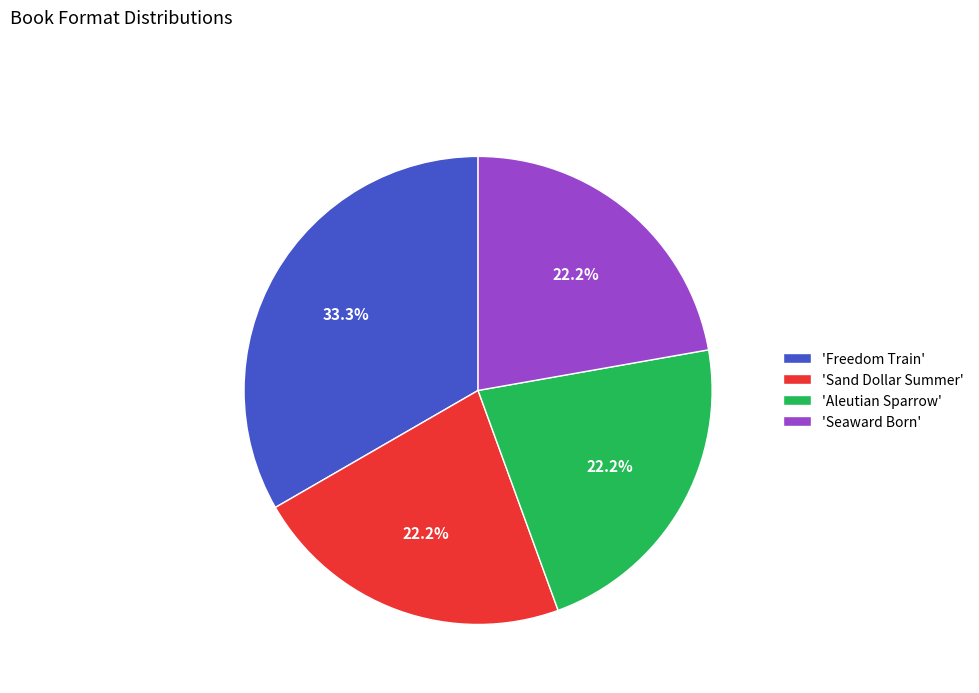

To the nearest percent, what is the difference between the largest and smallest slice percentages?

11%